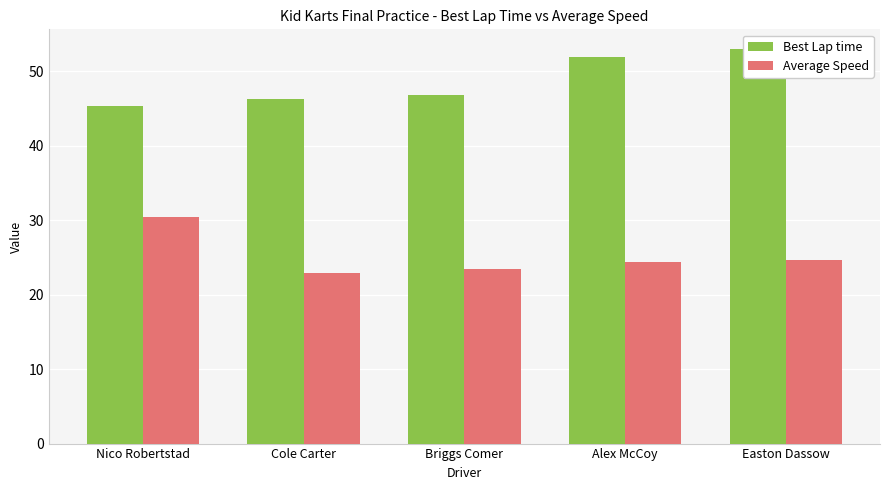

What is the spread (max minus min) of values at Cole Carter?

23.4